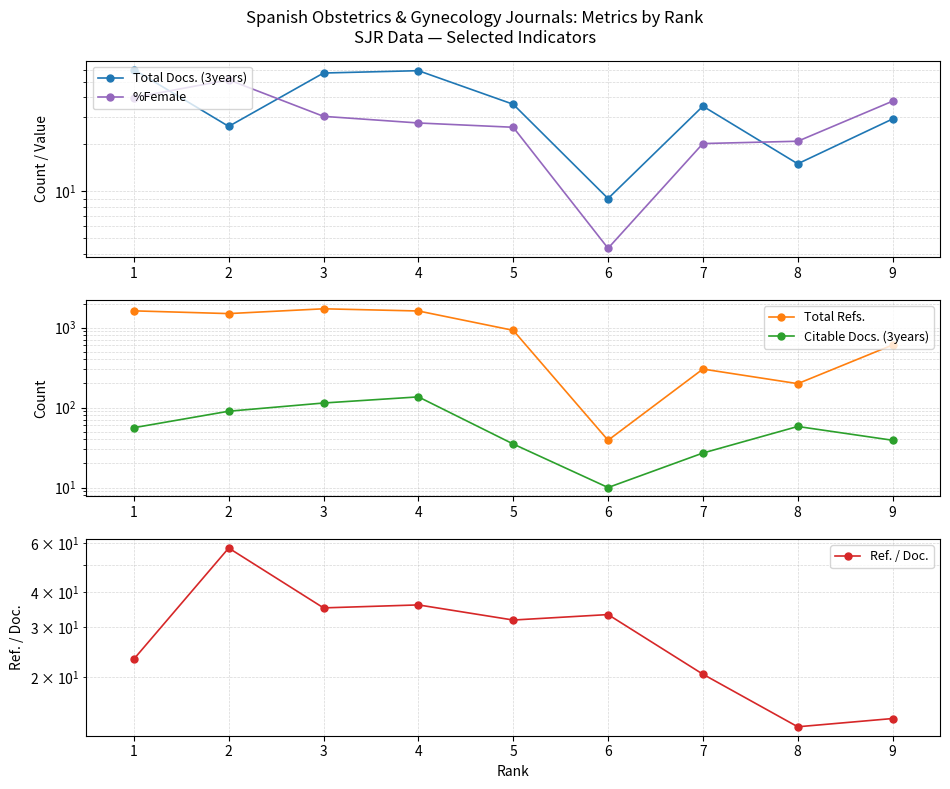

Reading left to right, what are all the values shown in this chart?

Total Docs. (3years): 1=60.0	2=26.0	3=57.0	4=59.0	5=36.0	6=9.0	7=35.0	8=15.0	9=29.0
%Female: 1=39.8	2=51.6	3=30.1	4=27.3	5=25.7	6=4.3	7=20.2	8=20.9	9=37.7
Total Refs.: 1=1619.0	2=1496.0	3=1718.0	4=1613.0	5=924.0	6=39.0	7=303.0	8=199.0	9=606.0
Citable Docs. (3years): 1=56.0	2=90.0	3=114.0	4=136.0	5=35.0	6=10.0	7=27.0	8=58.0	9=39.0
Ref. / Doc.: 1=23.1	2=57.5	3=35.2	4=36.1	5=31.9	6=33.3	7=20.4	8=13.3	9=14.2